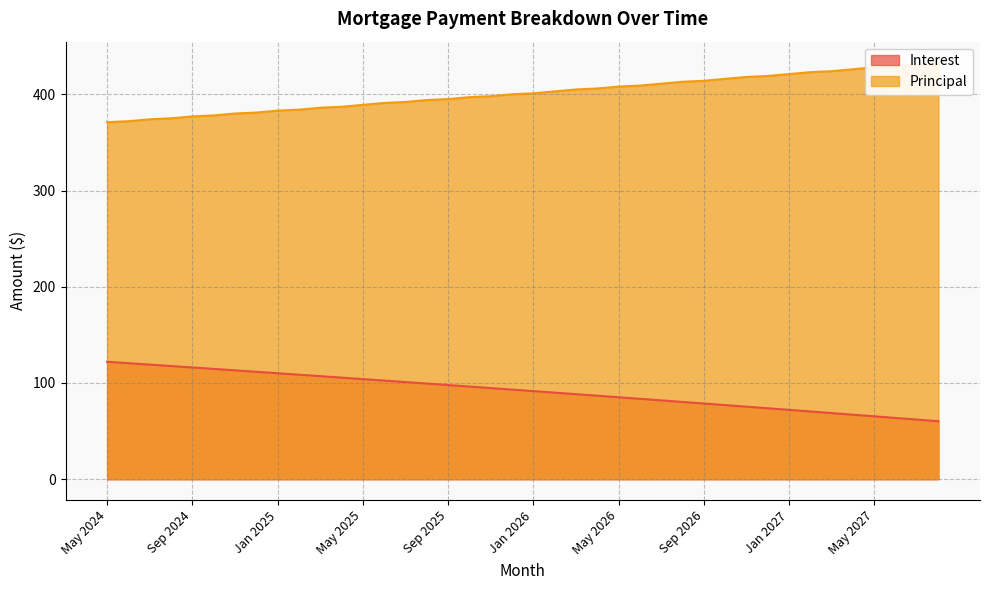

Where does the Principal series first go above 401?

Feb 2026